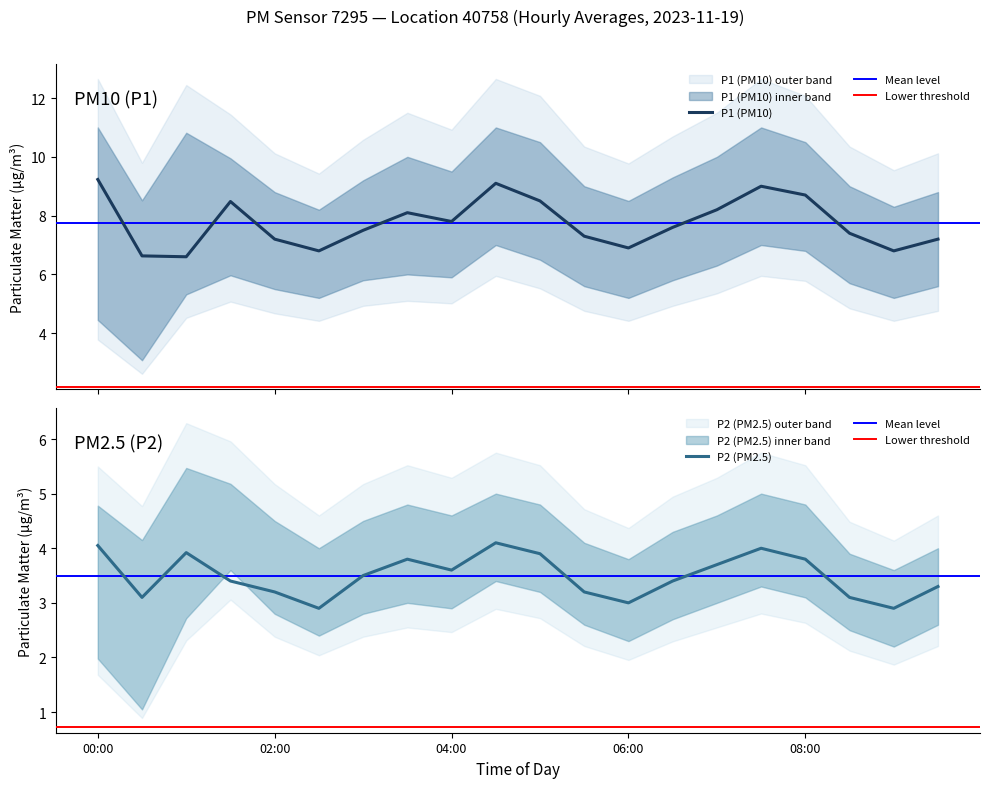

Which series has the largest range (max minus min)?

P1